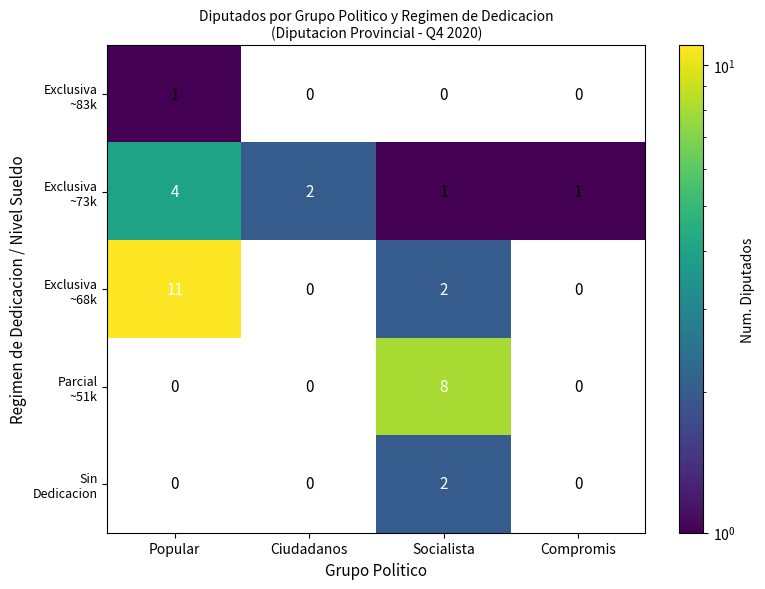

At which label is Exclusiva ~68k closest to 6?

Socialista